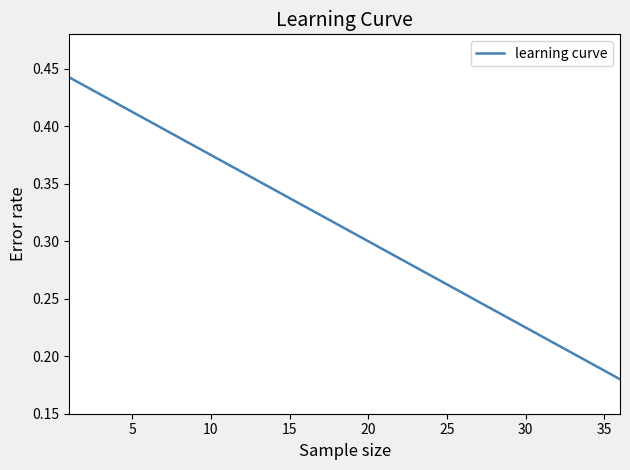

The chart shows a value of 0.2 at 10. True or false?

False